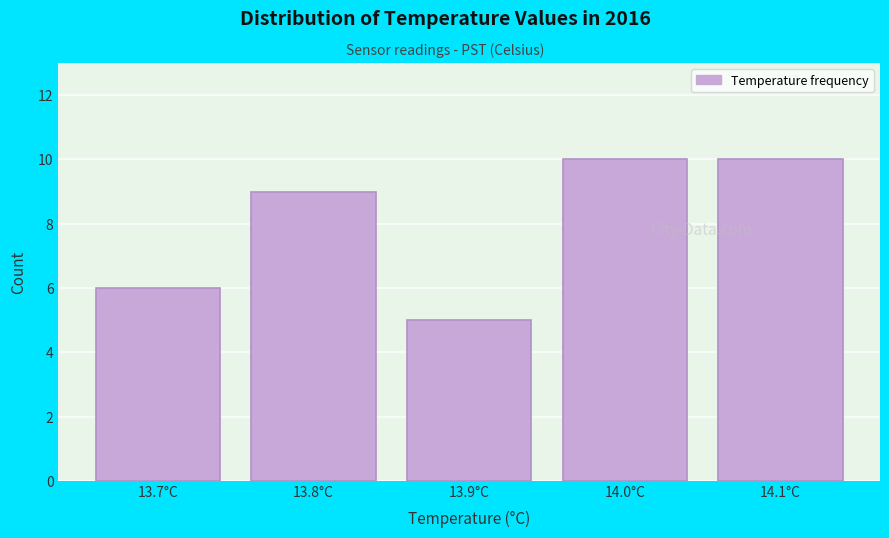

Reading left to right, transcribe all the data shown in this chart.

6	9	5	10	10